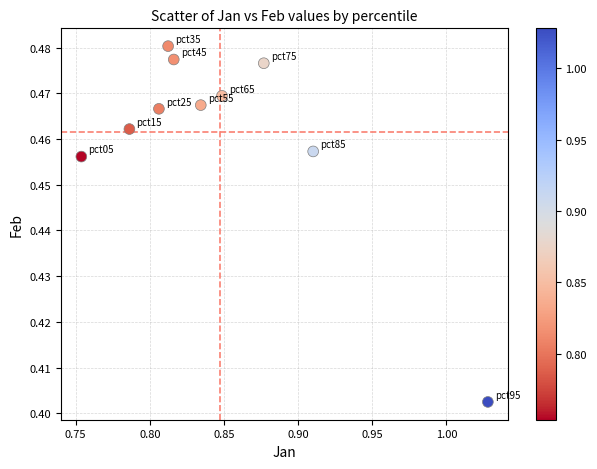

What is the range of X values (max minus min)?

0.3